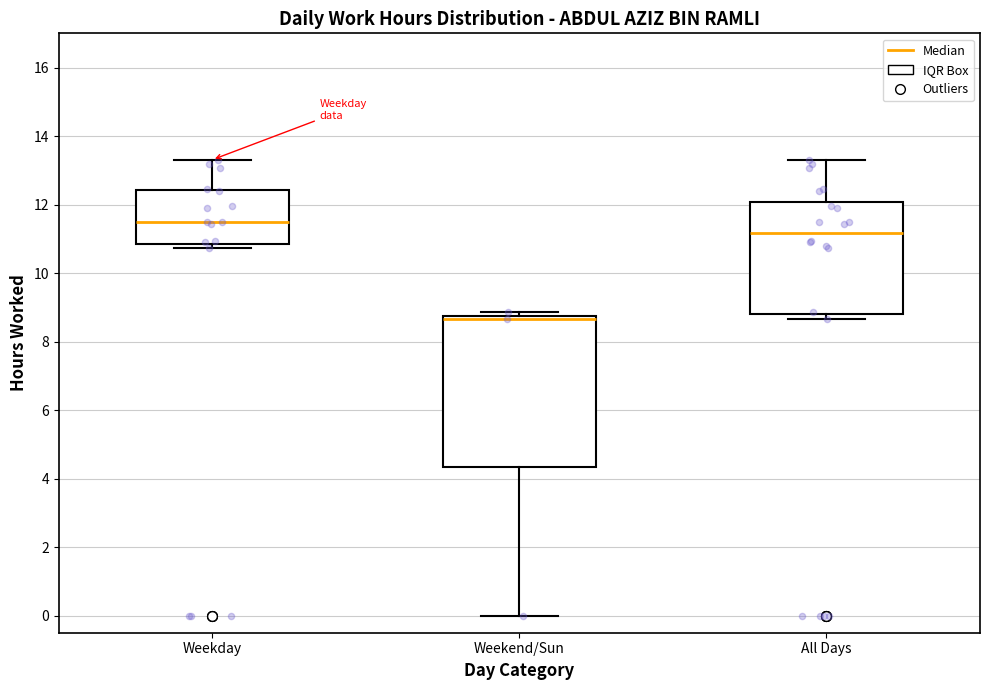

Where does the median line of the box for All Days sit on the y-axis? The values are not printed on the chart, so give them approximately, as read against the axis.

11.2